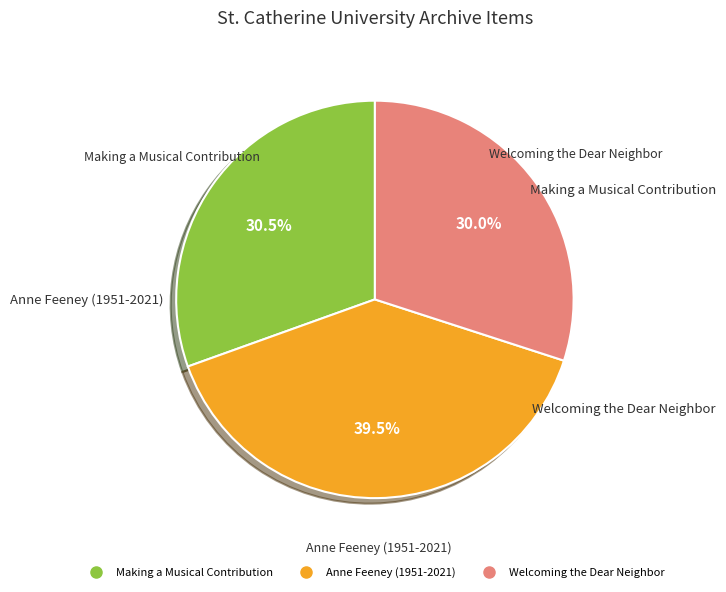

What is the ratio of the value at Welcoming the Dear Neighbor to the value at Anne Feeney (1951-2021)?

0.8